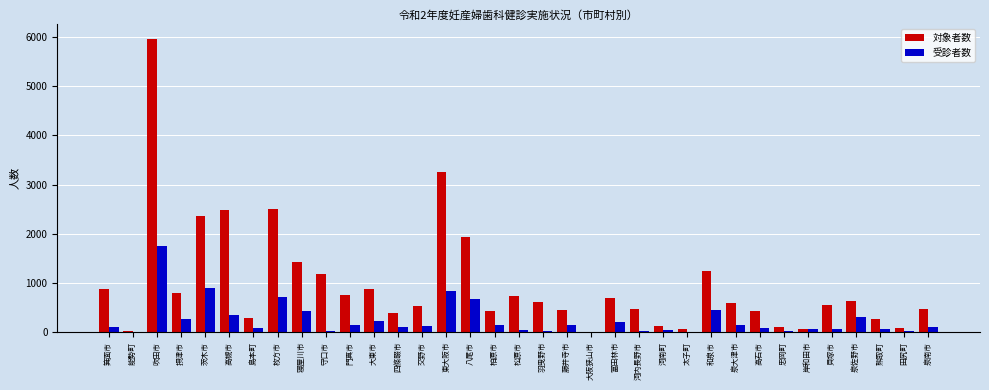

Is it true that 対象者数 equals 697 at 藤井寺市?

False